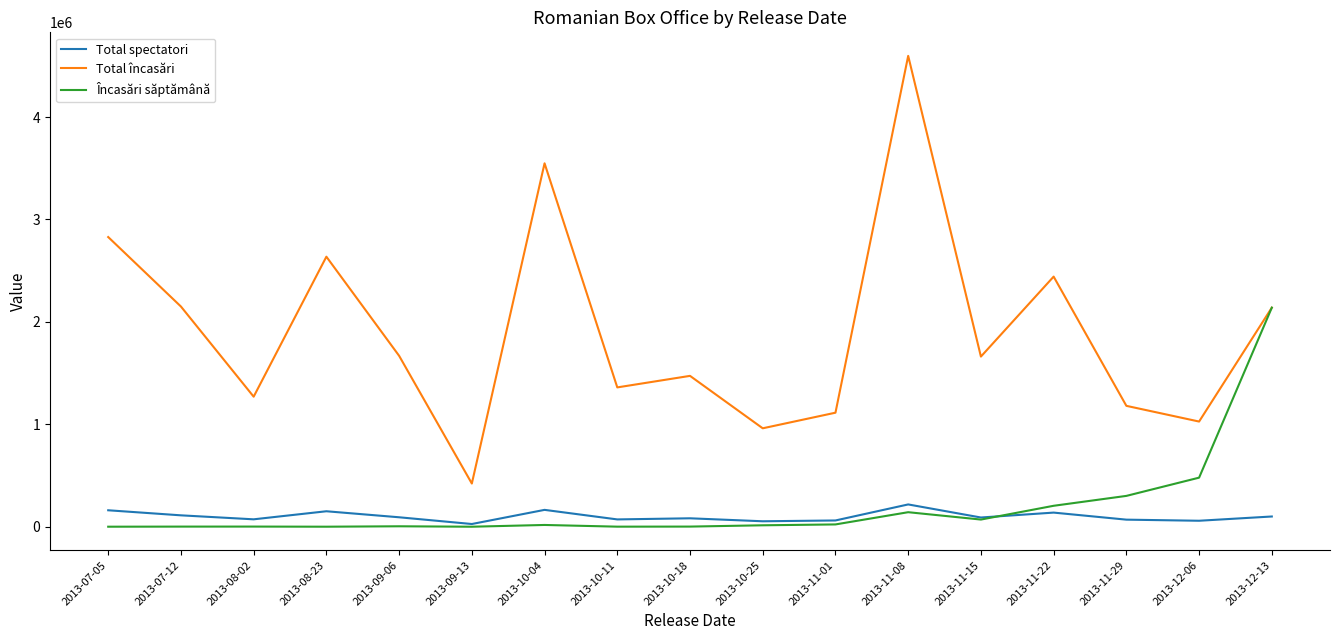

Which series has the largest total across all categories?

Total încasări